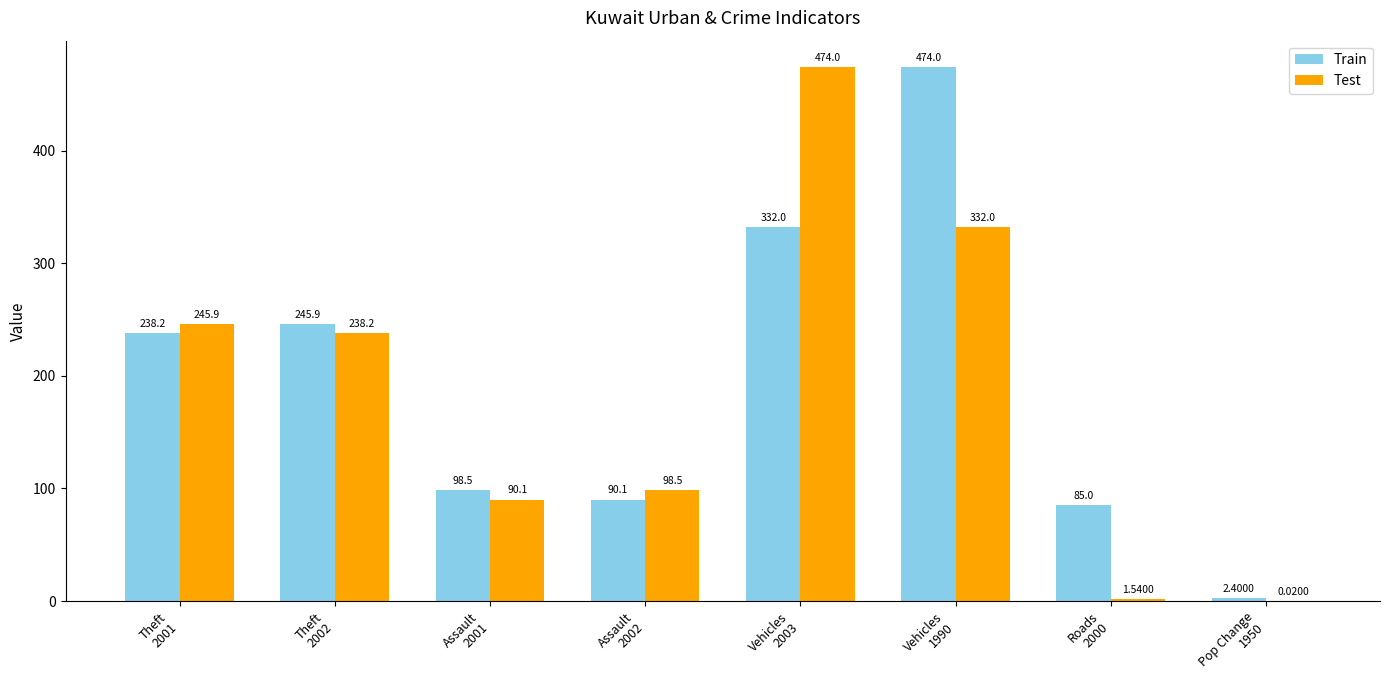

What is the total value across all series at Vehicles
2003?

806.0